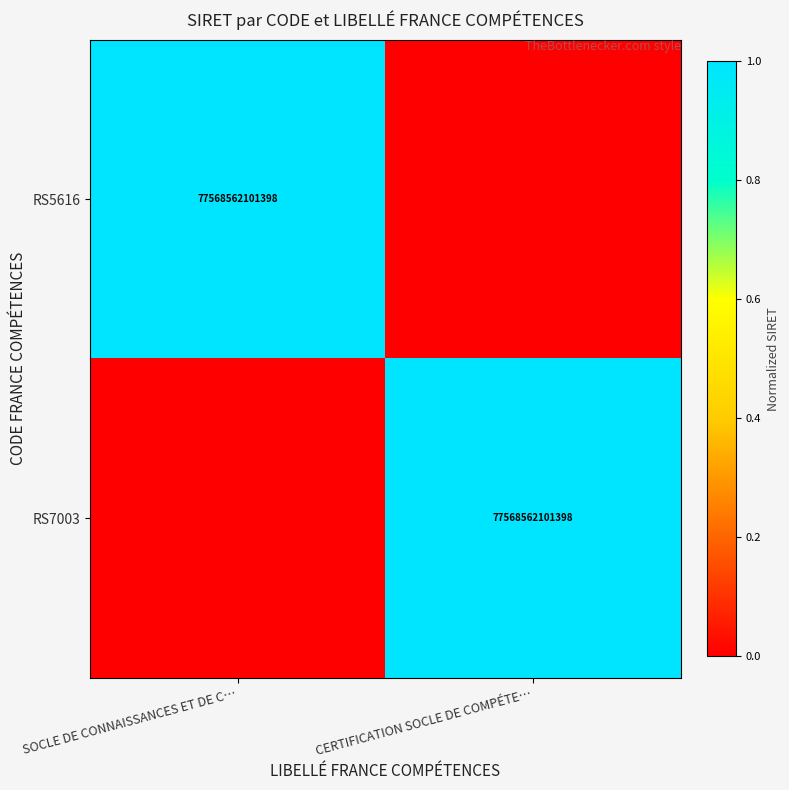

How many categories are shown in the chart?

2